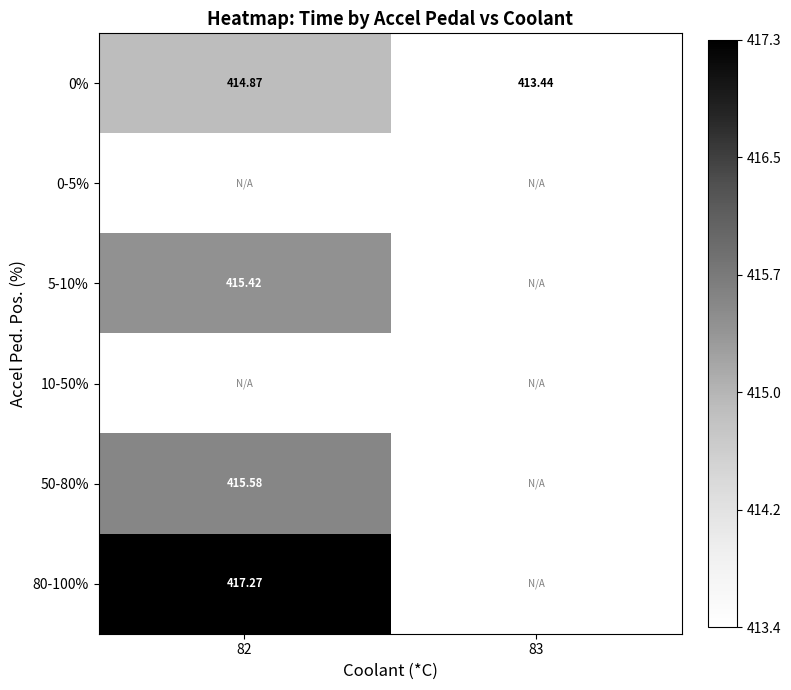

List the series in order of their peak value, lowest first.

0%, 0-5%, 5-10%, 10-50%, 50-80%, 80-100%